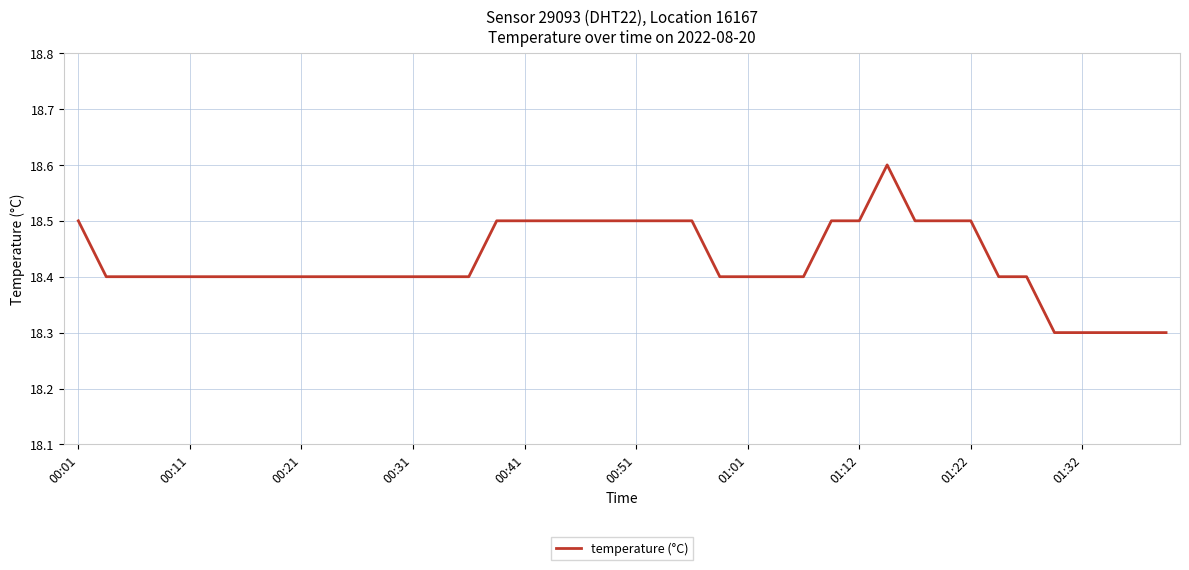

What is the minimum value shown in the chart?

18.3